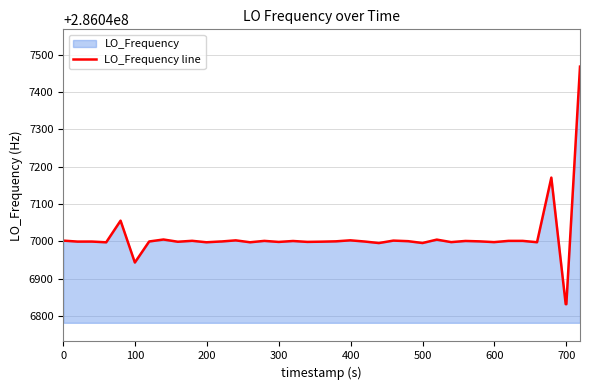

How many lines are shown in the chart?

1